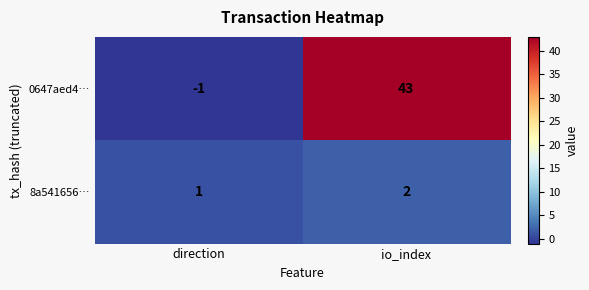

Where is 0647aed4… nearest to the value 21?

direction